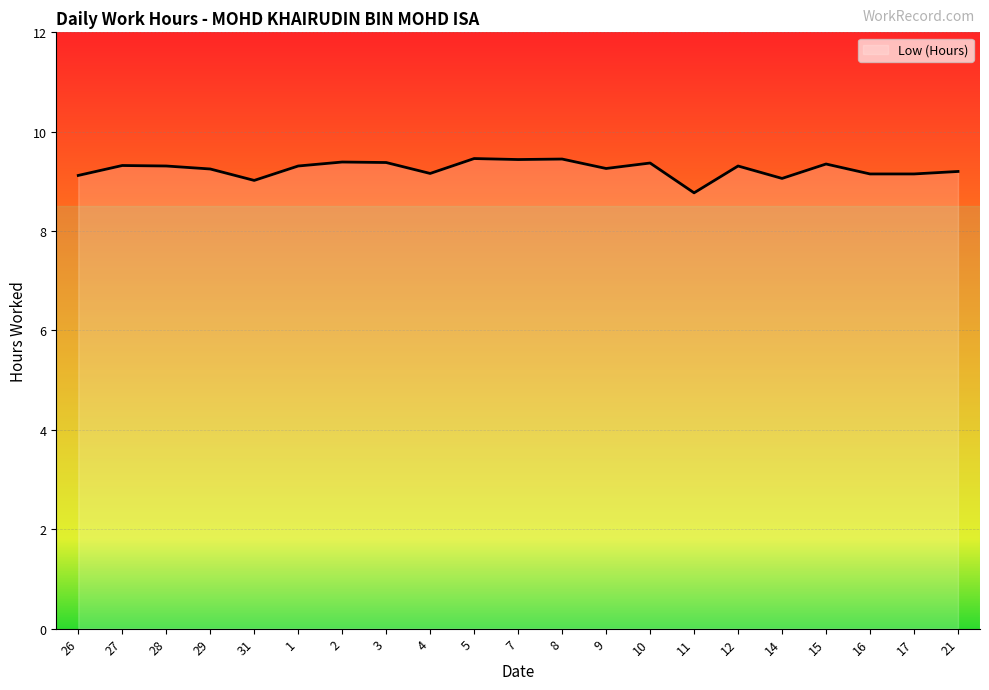

What is the smallest value displayed?

8.8